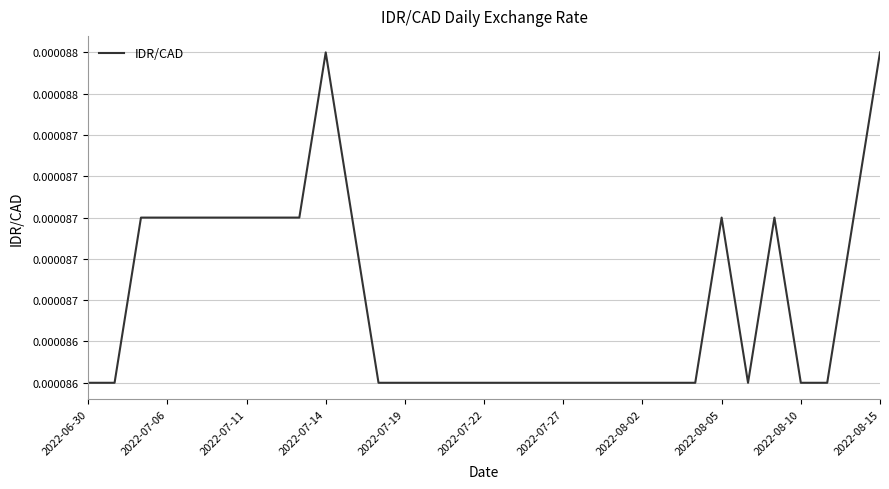

How many interior local peaks (higher than both neighbors) does the data have?

3